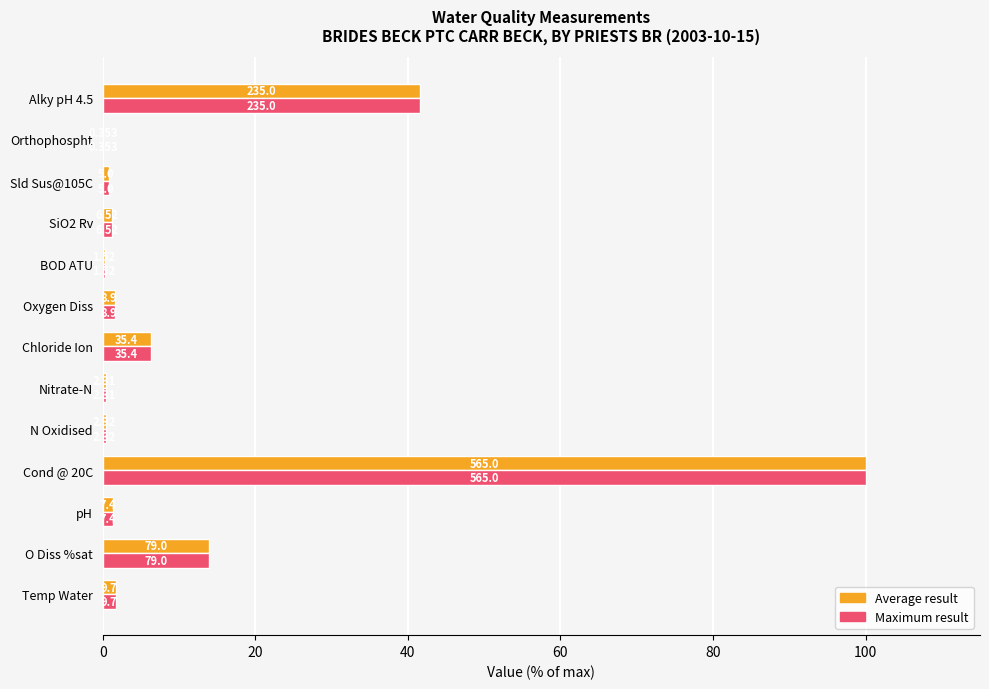

What are all the series names shown in the legend?

Average result, Maximum result